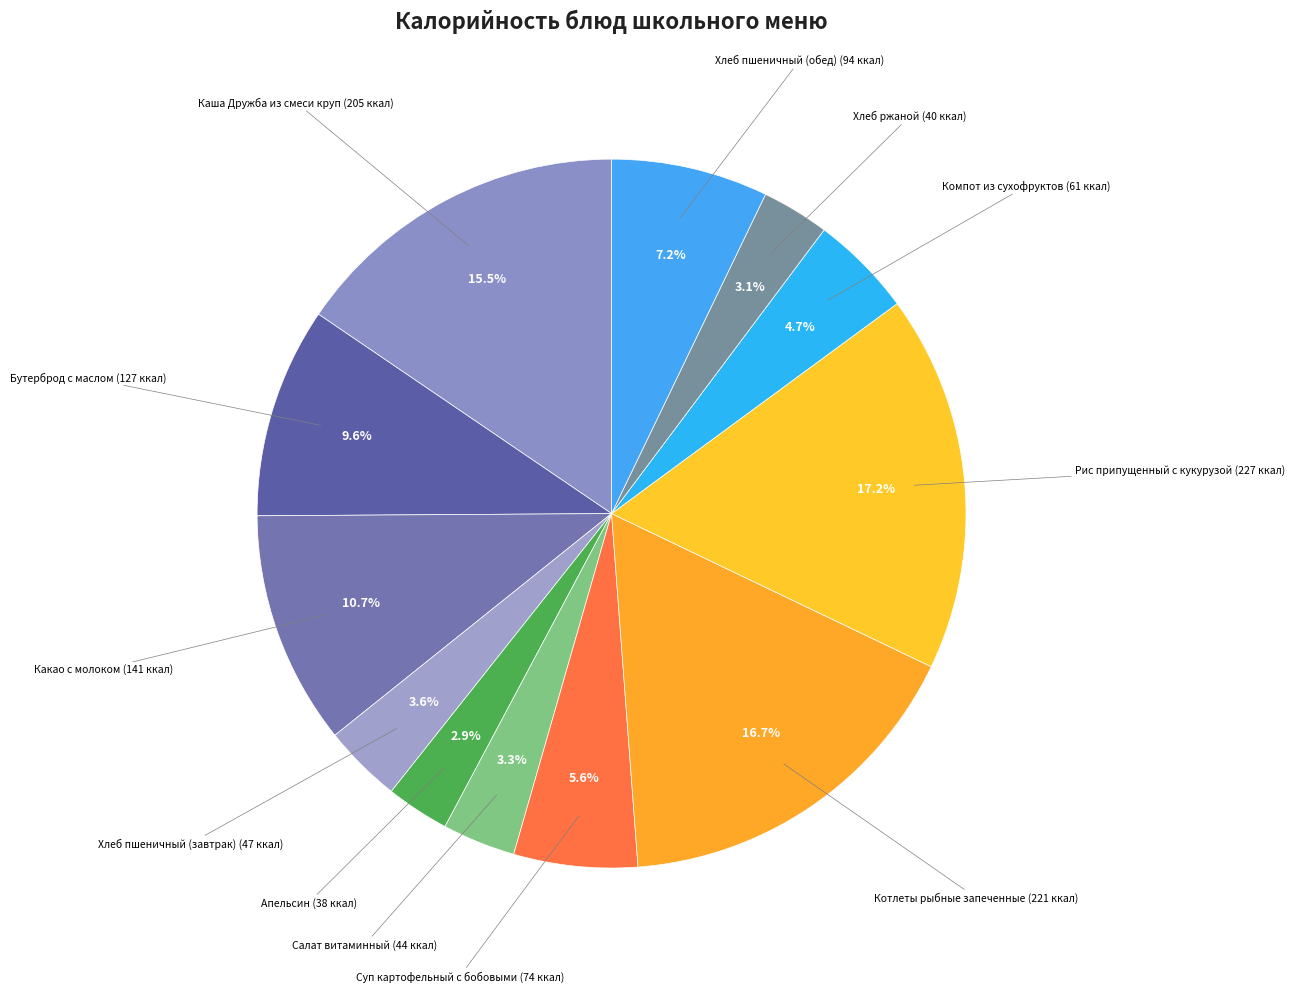

How many segments does this pie chart have?

12